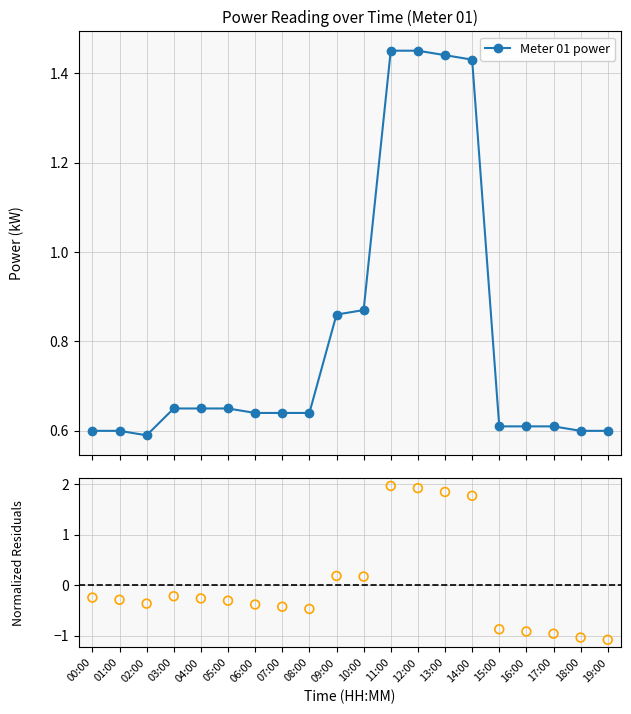

Which series has the largest total across all categories?

Meter 01 power